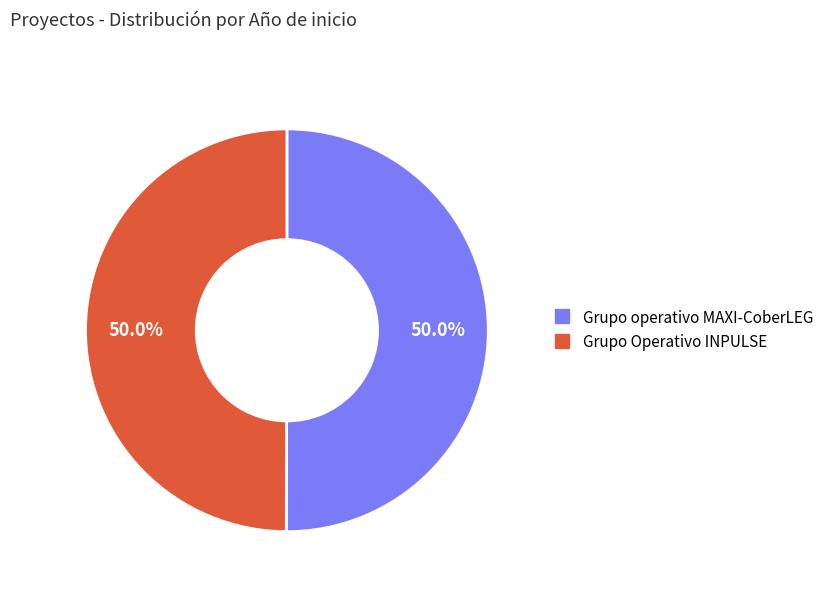

True or false: Grupo operativo MAXI-CoberLEG accounts for 50% of the total.

True